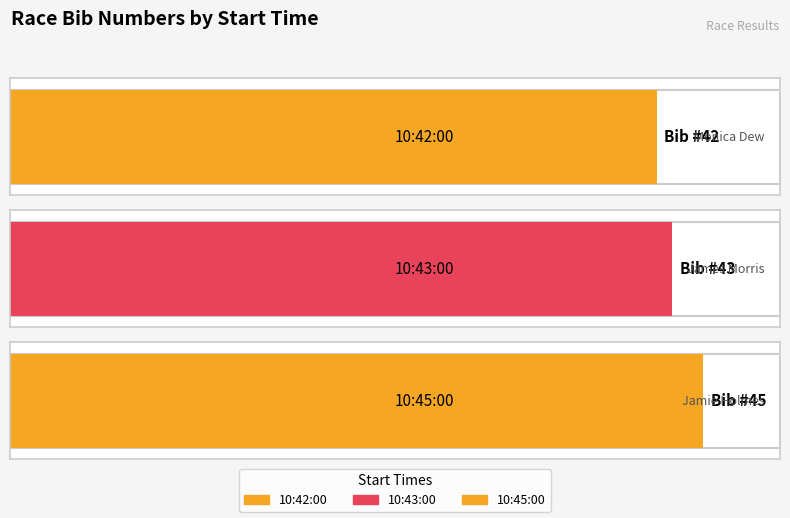

Where is the data nearest to the value 43?

10:43:00